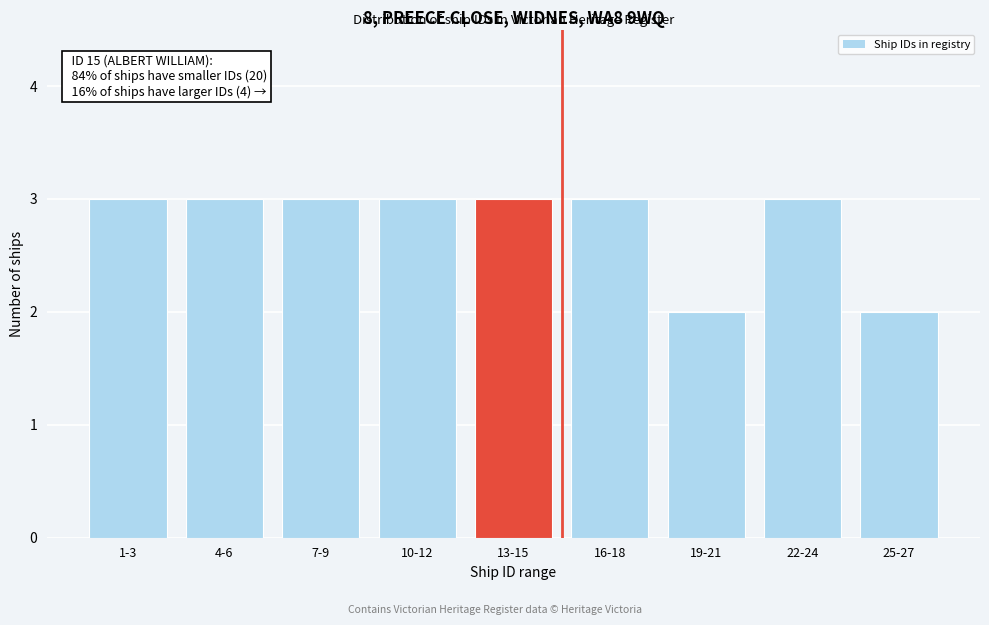

Reading left to right, list all the values displayed in this chart.

3	3	3	3	3	3	2	3	2